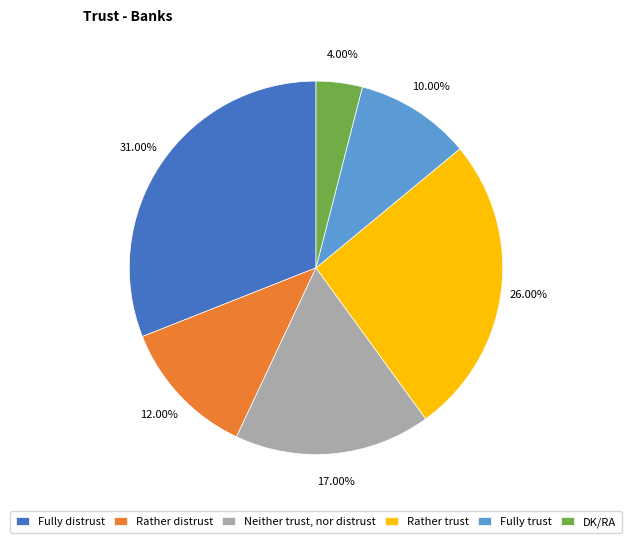

Rank the categories by value from lowest to highest.

DK/RA, Fully trust, Rather distrust, Neither trust, nor distrust, Rather trust, Fully distrust